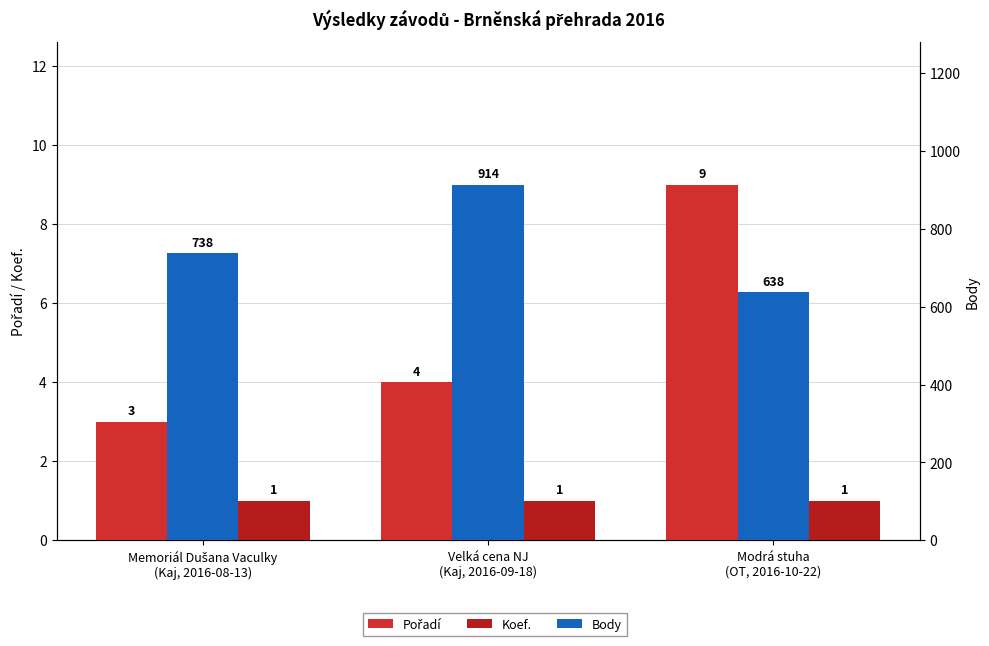

At which category is the sum across all series the highest?

Velká cena NJ
(Kaj, 2016-09-18)